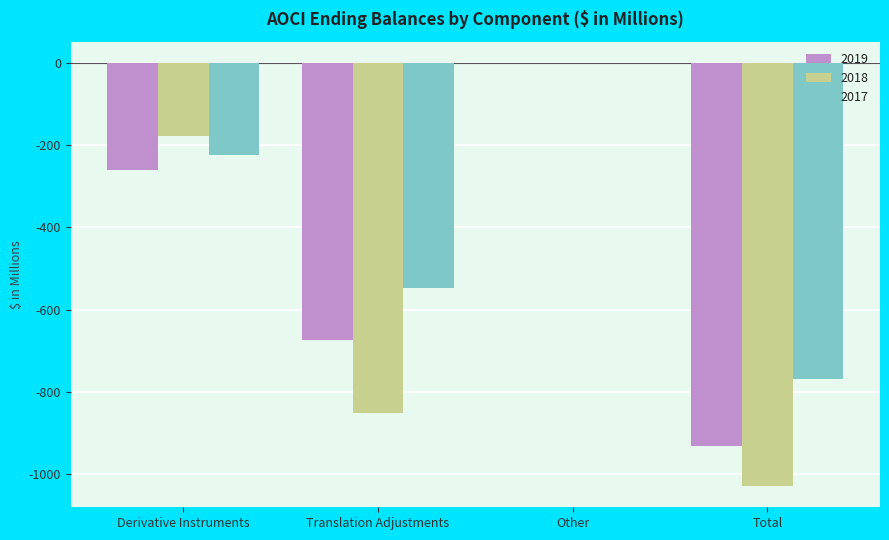

Which series changed the most between Derivative Instruments and Total?

2018